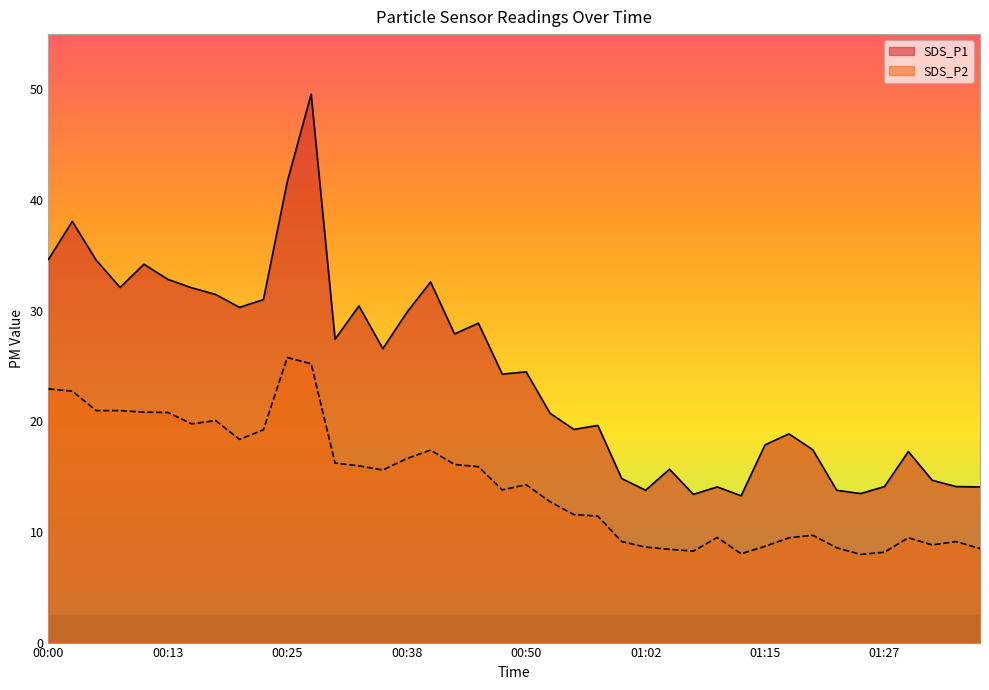

What are all the series names shown in the legend?

SDS_P1, SDS_P2